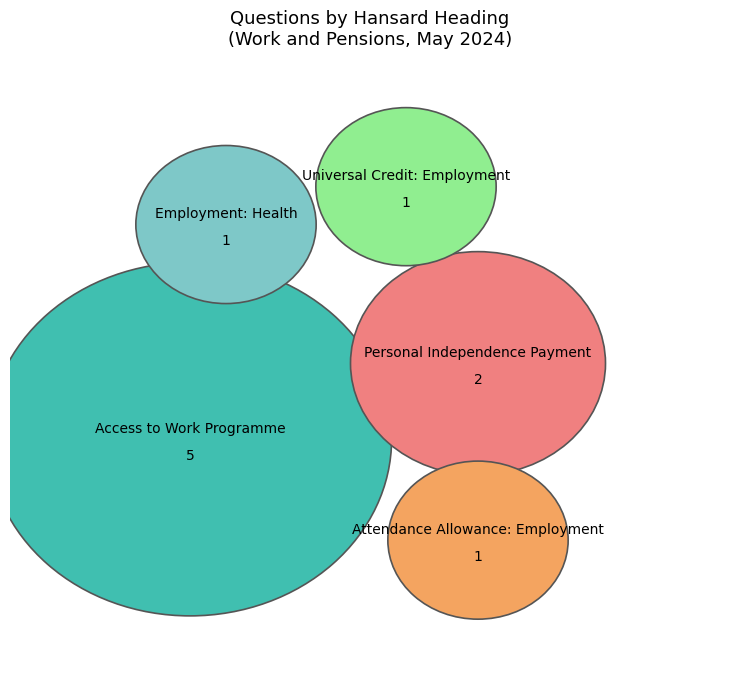

How much of the chart is everything except Employment: Health?

90.0%